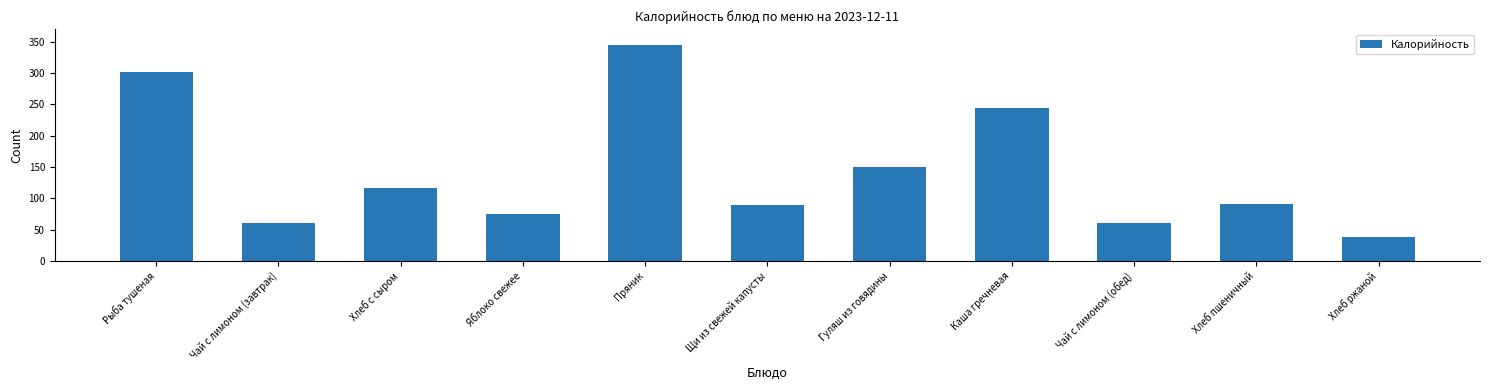

Approximately how many times larger is the value at Каша гречневая compared to Щи из свежей капусты?

2.7